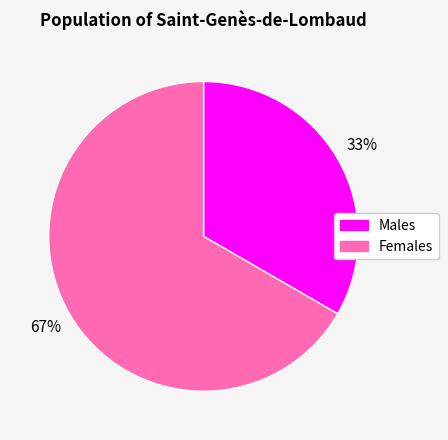

Is there any slice that represents more than half of the pie?

Yes